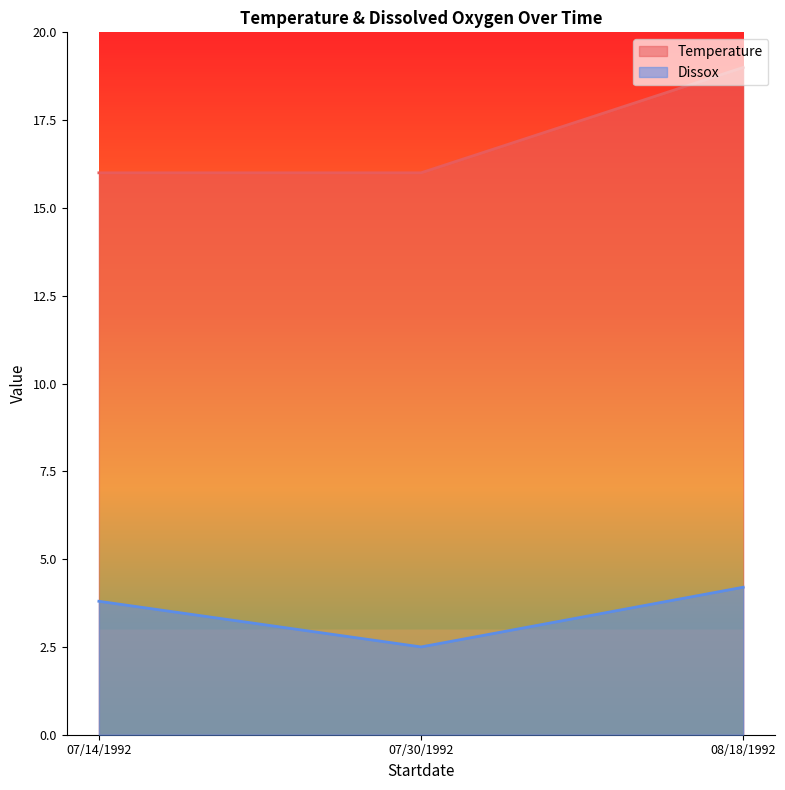

Does the chart have visible grid lines?

No